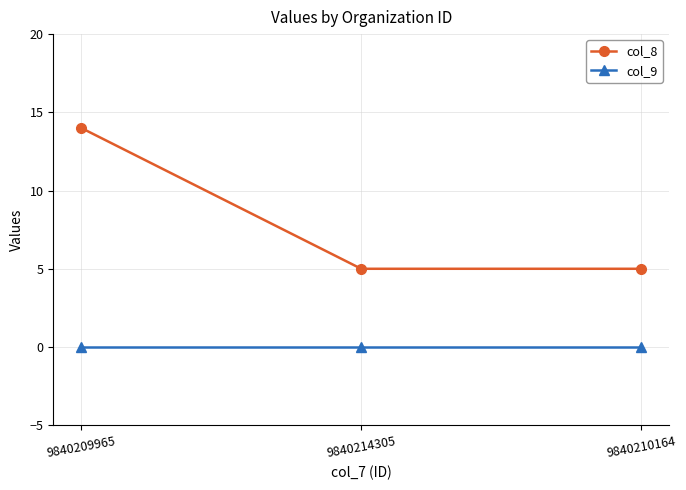

What is the label of the 3rd point from the left?

9840210164